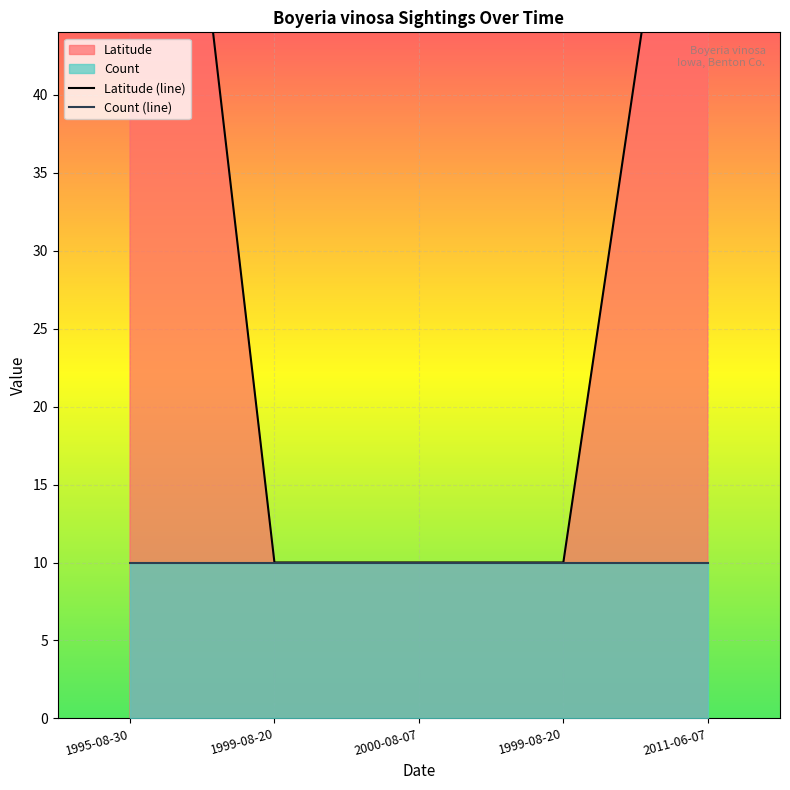

Where is the data nearest to the value 49?

2011-06-07